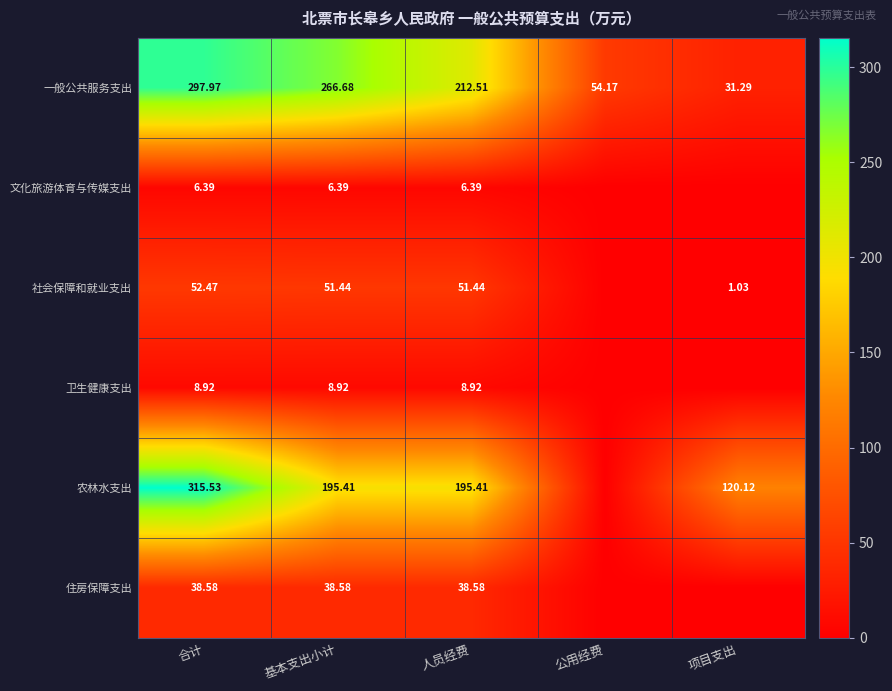

Is the value of 一般公共服务支出 at 项目支出 greater than the value of 住房保障支出 at 合计?

No